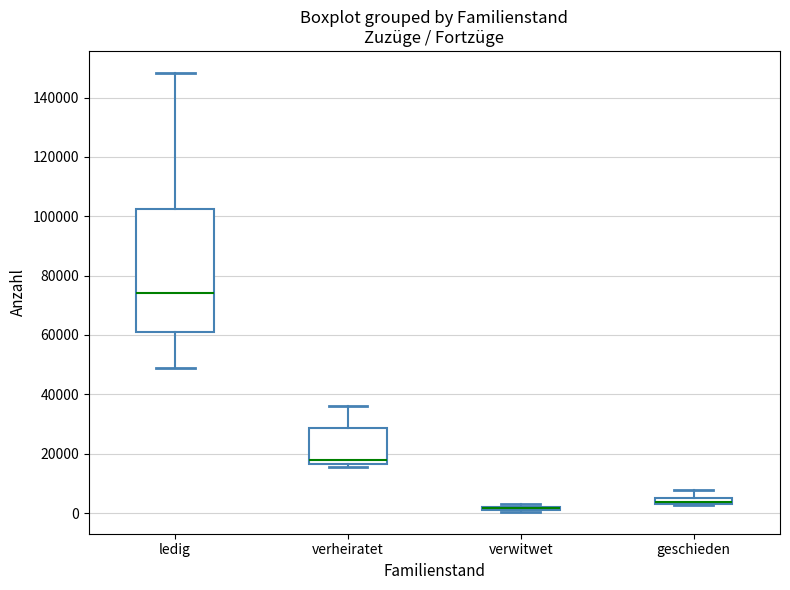

Where does the median line of the box for verheiratet sit on the y-axis? The values are not printed on the chart, so give them approximately, as read against the axis.

18000